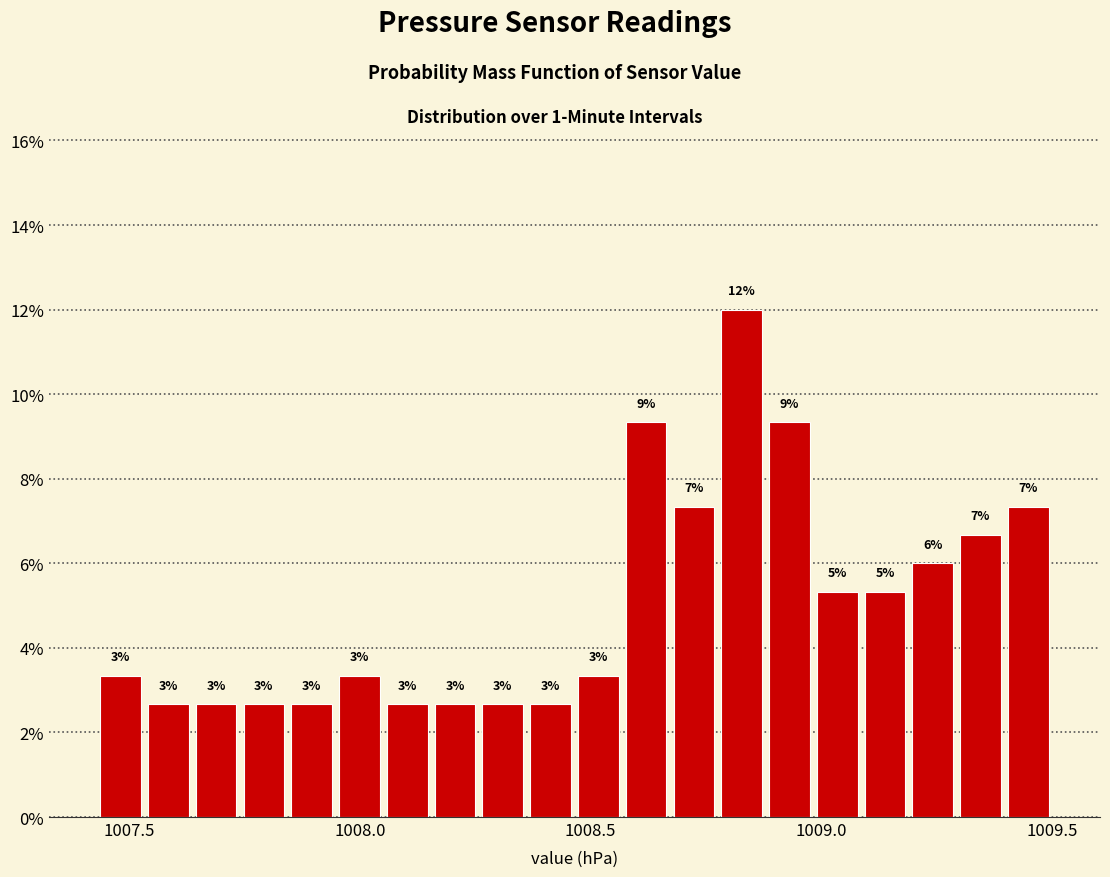

Around what value on the x-axis is the tallest bar? Give the approximate position of its centre, as read against the axis.

1008.85